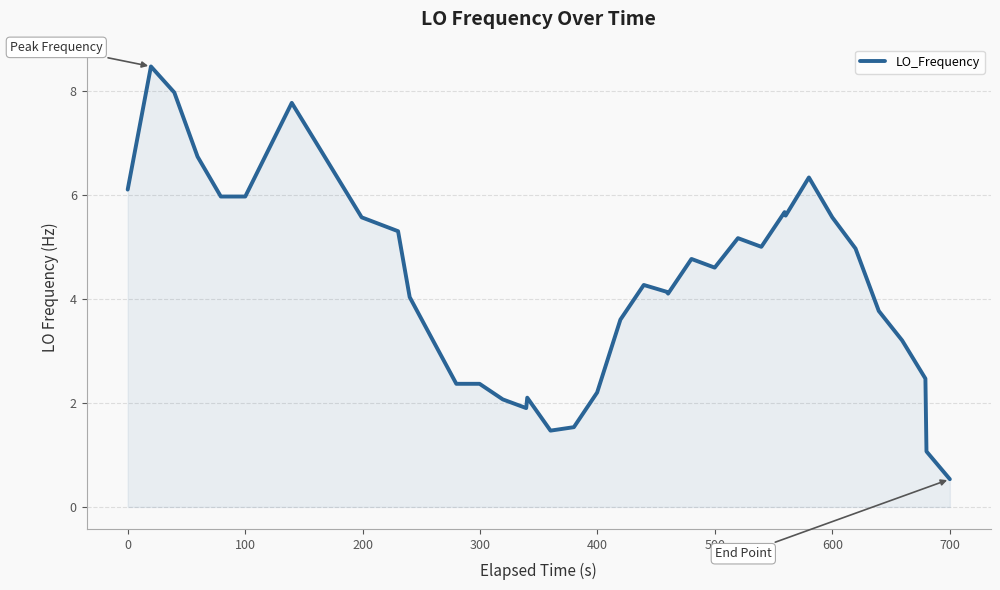

What is the minimum value shown in the chart?

0.5